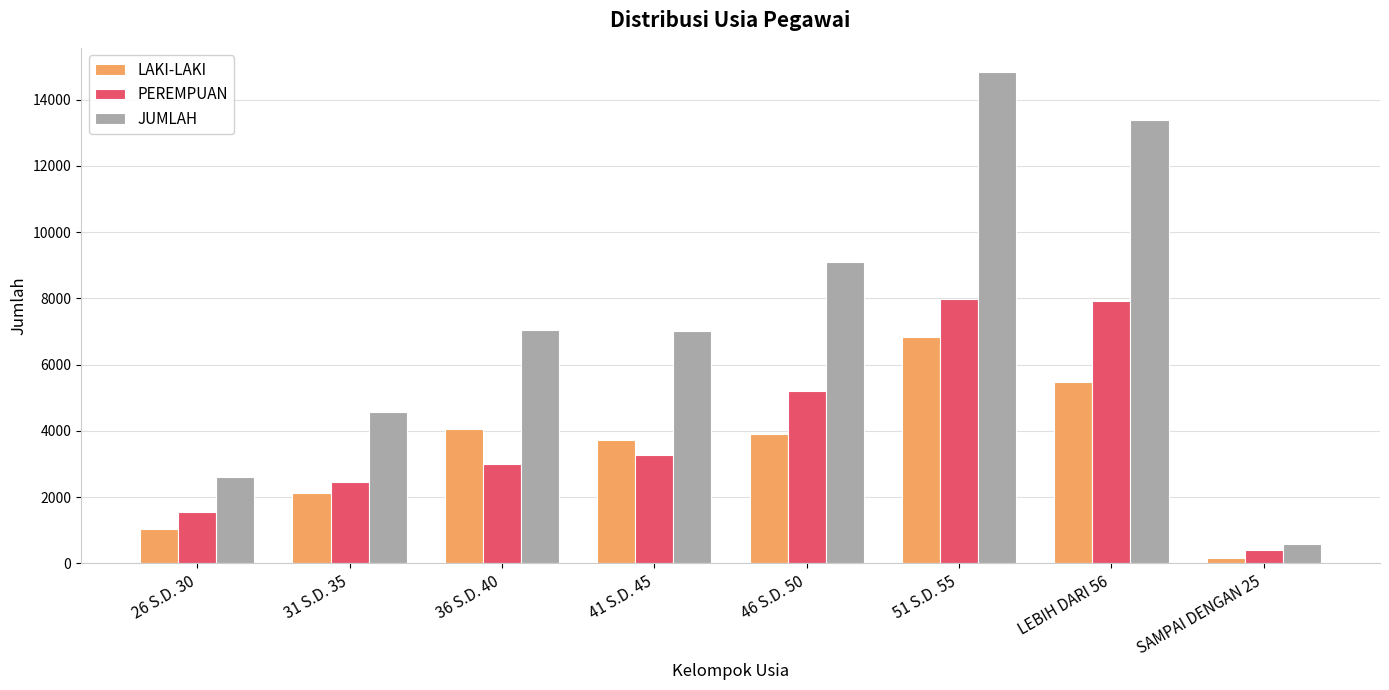

How many data points does each series have?

8